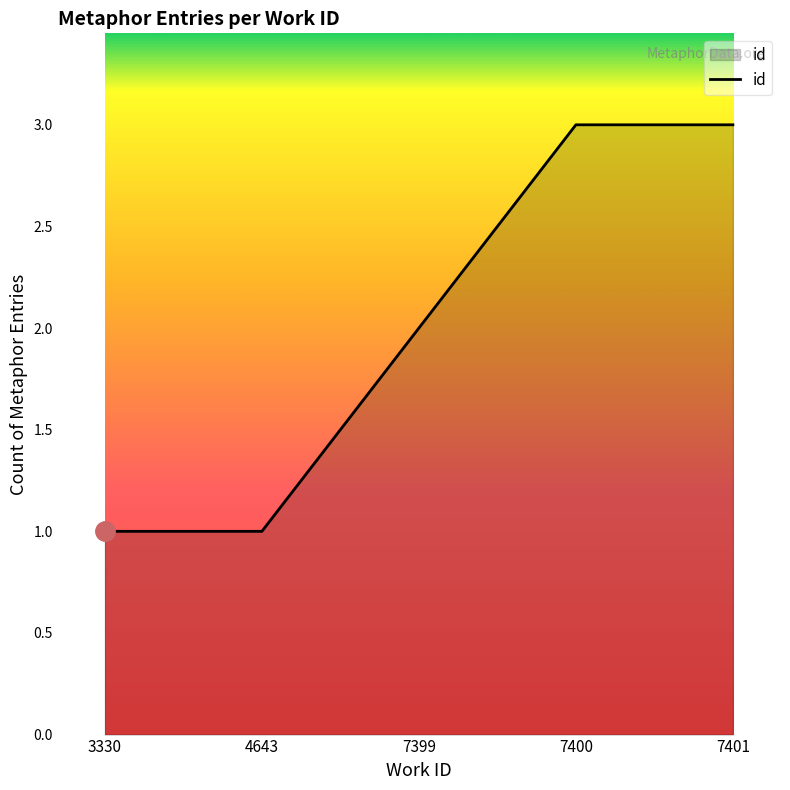

What is the greatest value displayed?

3